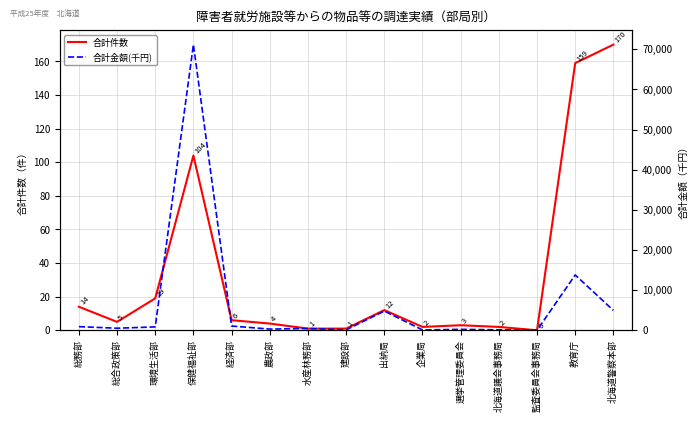

At which category is the sum across all series the highest?

保健福祉部